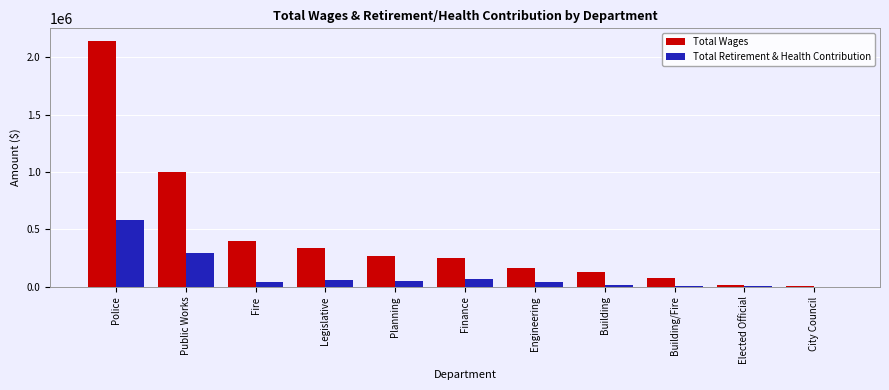

What is the sum of all Total Retirement & Health Contribution values?

1161629